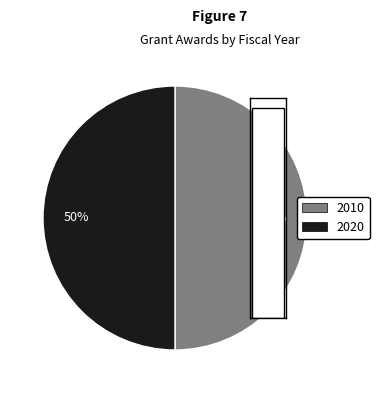

Between 2010 and 2020, which is larger?

2020